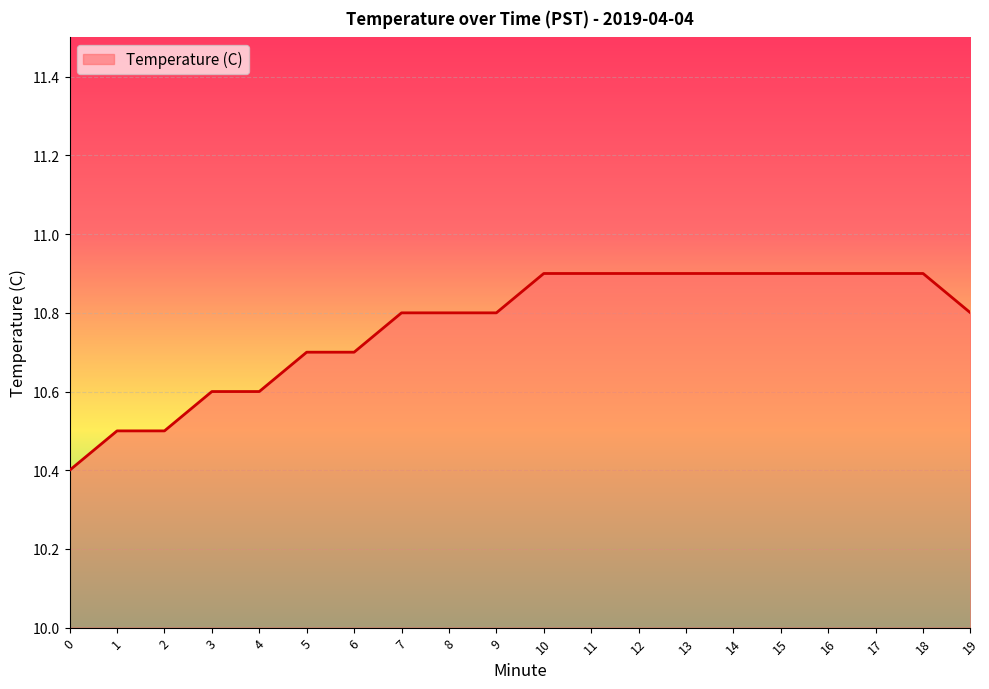

Is it true that the value at 8 is 10.8?

True